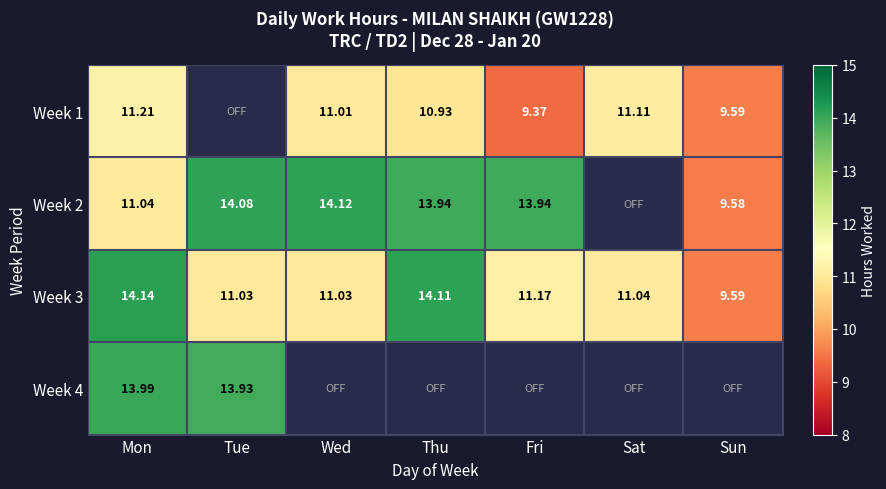

Is the value of Week 3 at Mon greater than the value of Week 2 at Mon?

Yes